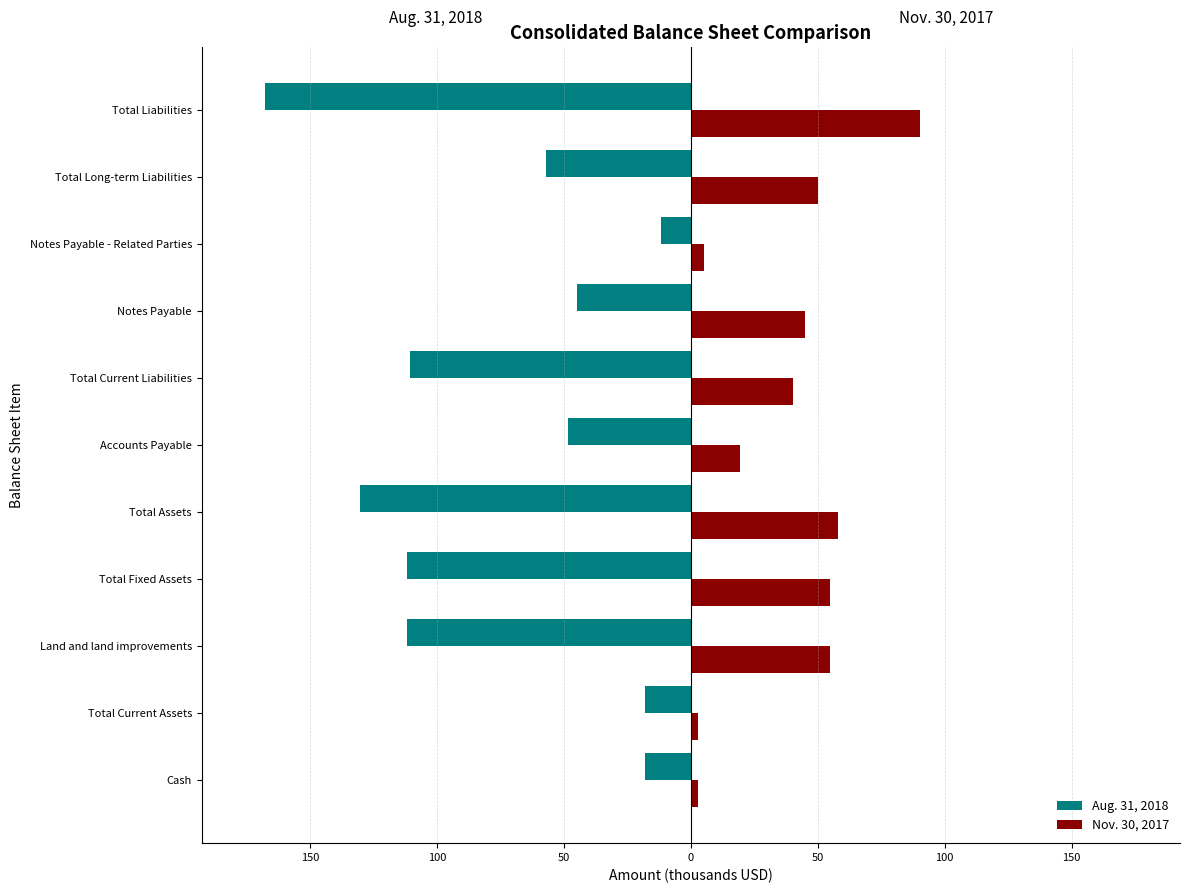

What is the value of the Nov. 30, 2017 bar at the 3rd from the left?

55.0